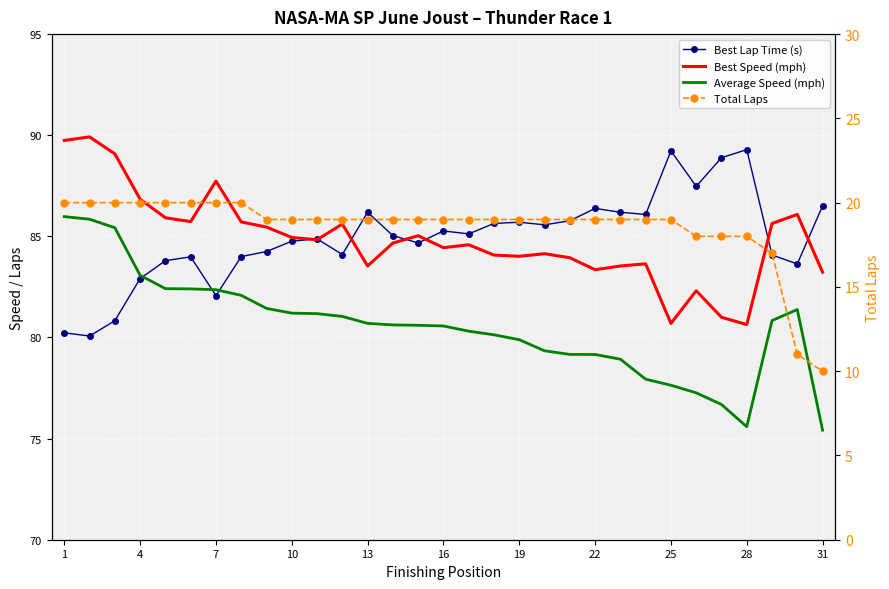

List the series in order of their peak value, lowest first.

Total Laps, Average Speed (mph), Best Lap Time (s), Best Speed (mph)